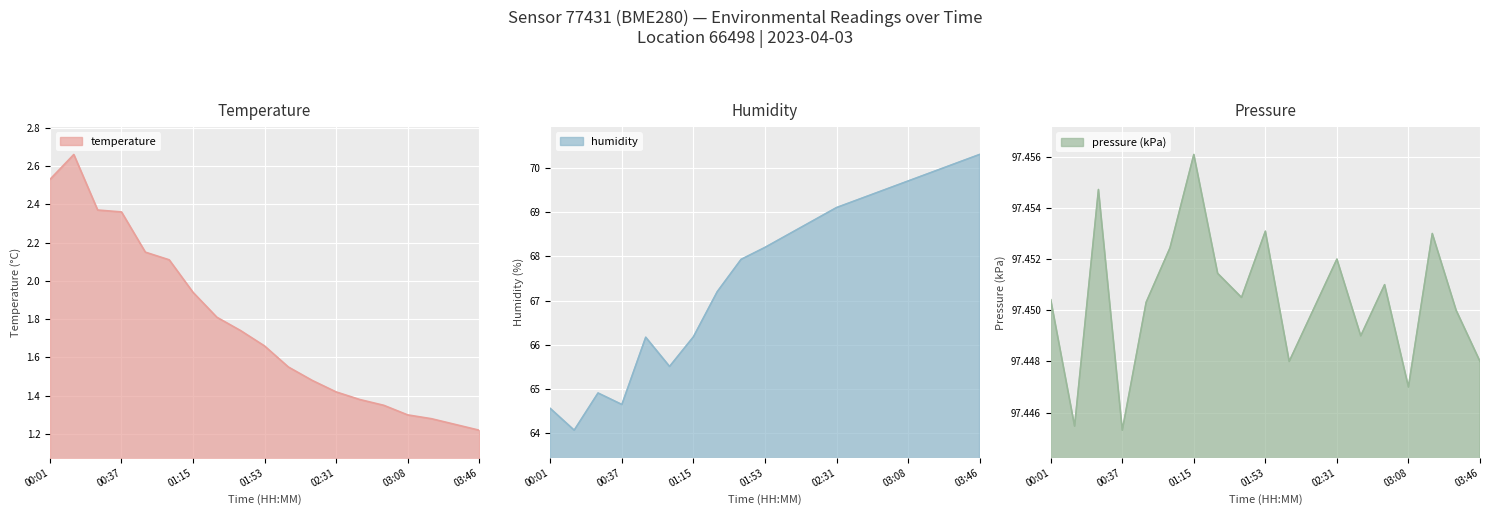

True or false: humidity and temperature intersect in this chart.

False